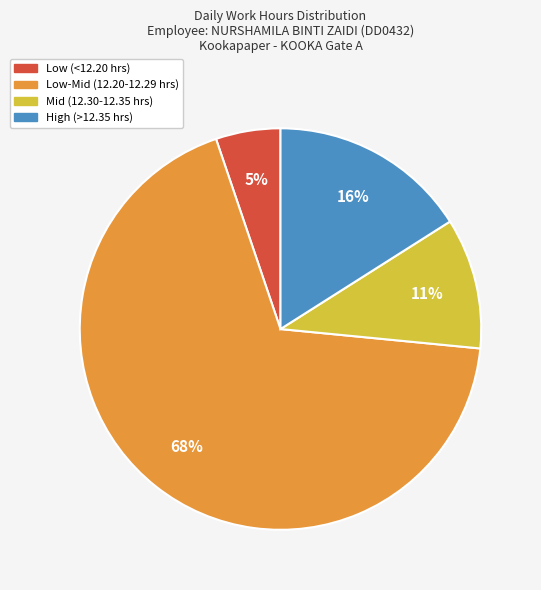

Is there a majority slice in this chart?

Yes